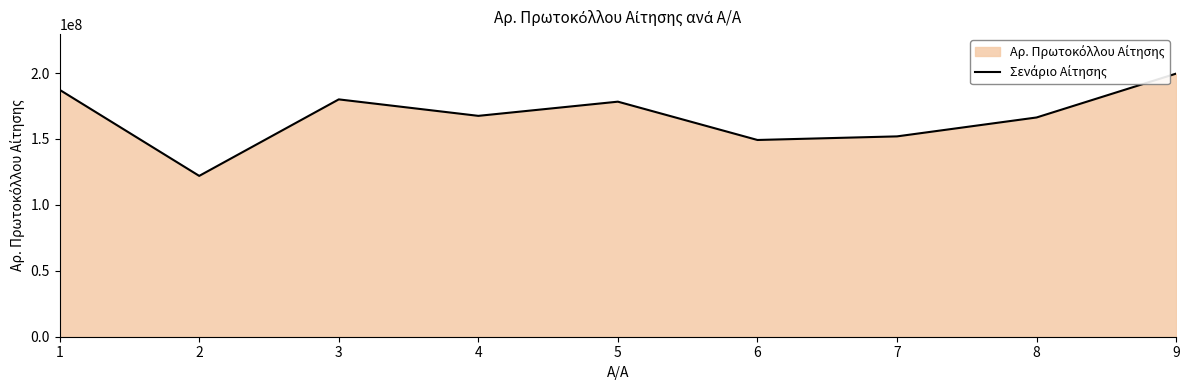

Is it true that the value at 3 is 260838678.9?

False